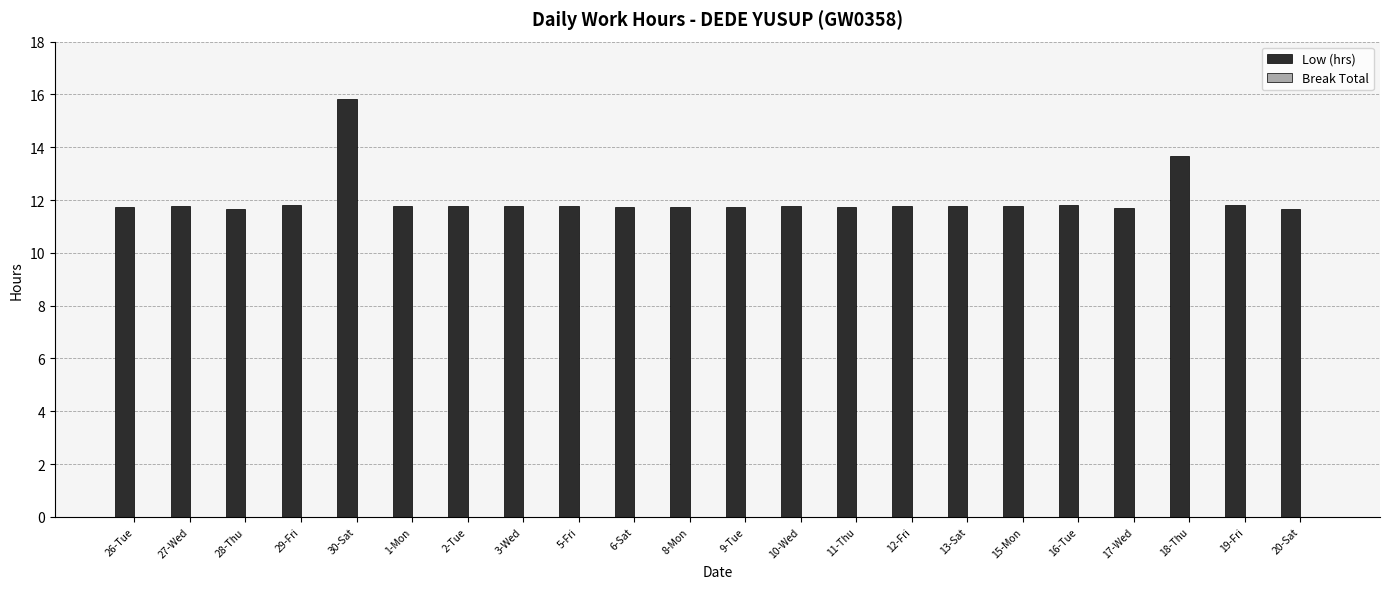

What is the label of the 18th bar from the left?

16-Tue